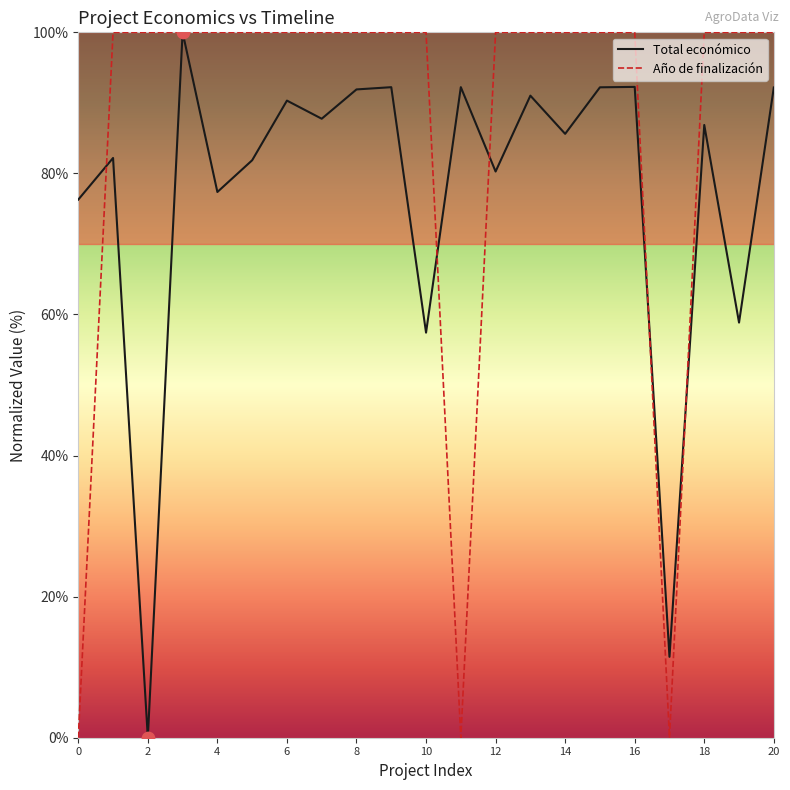

Which series has the largest total across all categories?

Año de finalización